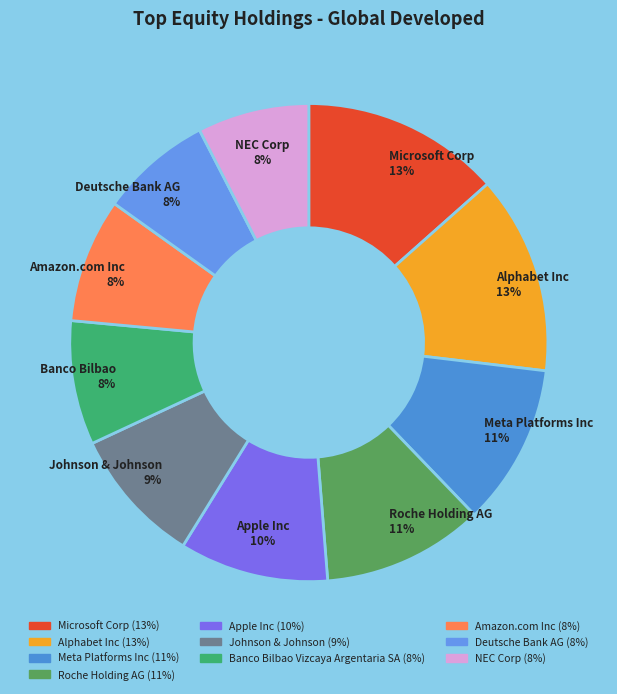

Count the number of slices in the pie.

10